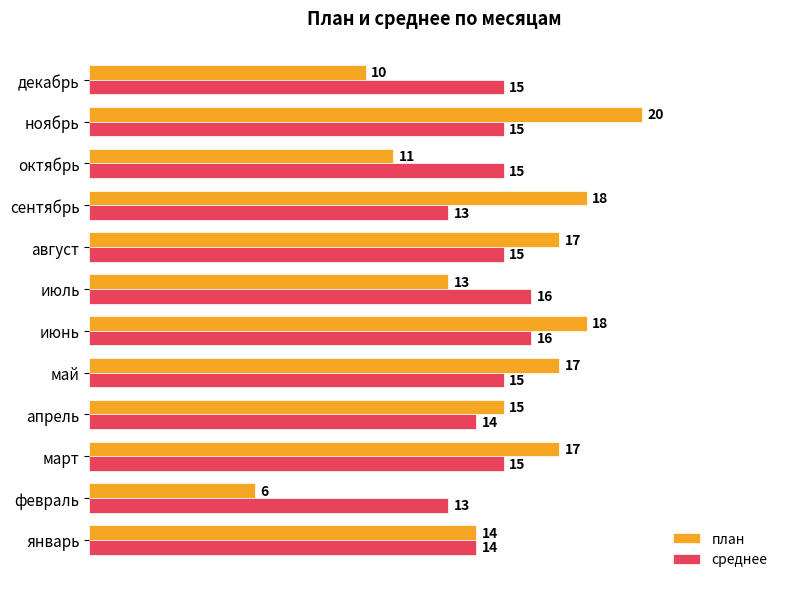

At which label is план closest to 13?

июль